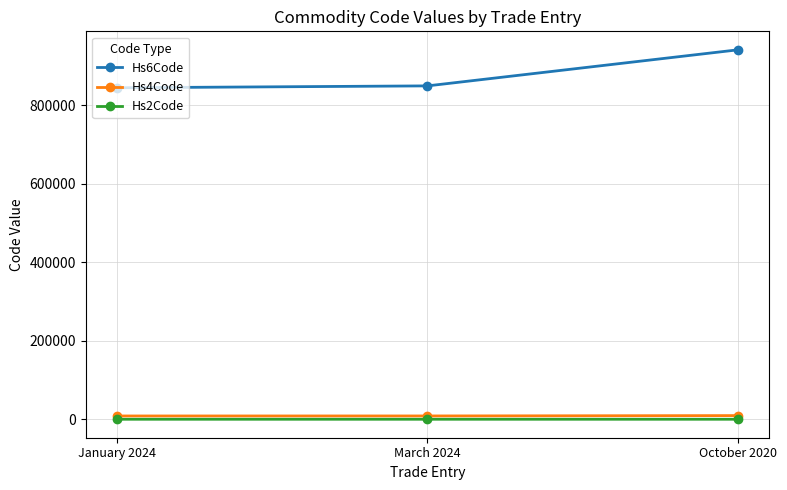

The value of Hs6Code at March 2024 is 848710. True or false?

True